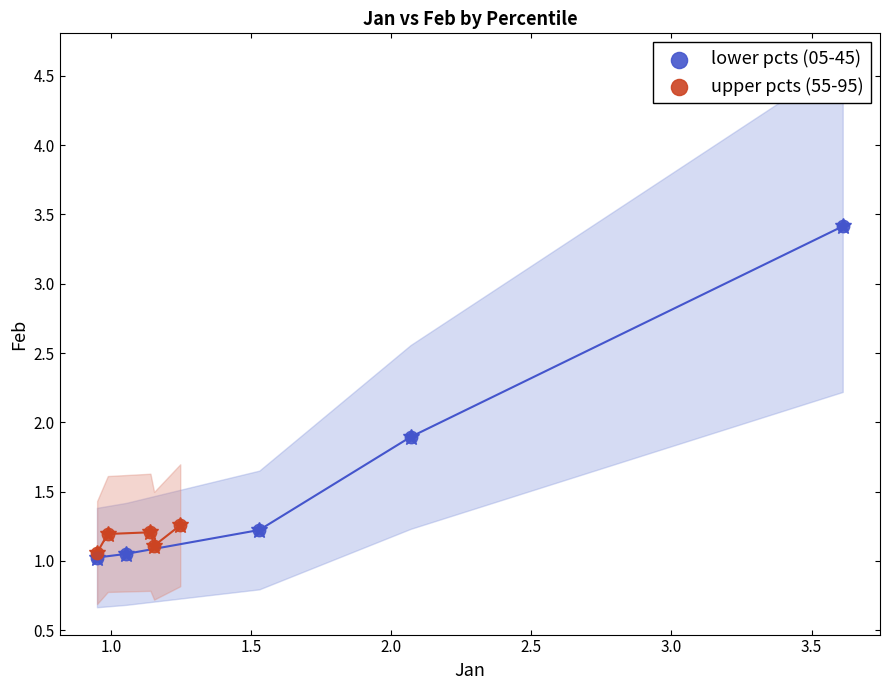

Which series has the widest spread of Y values?

lower pcts (05-45)